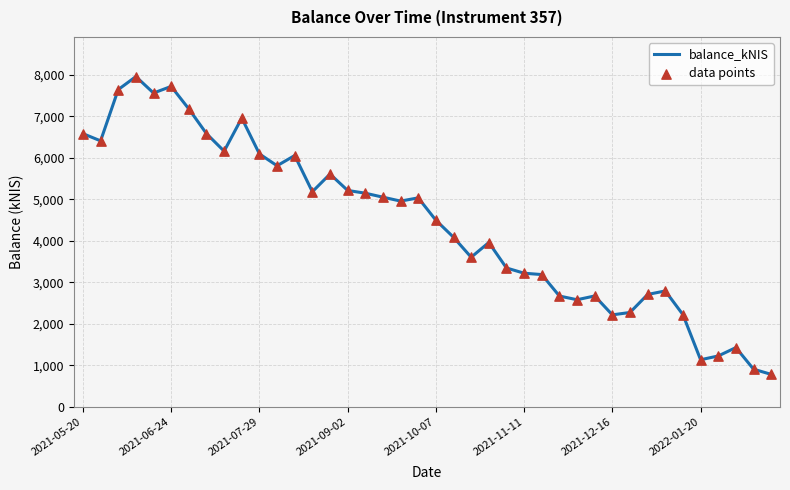

What is the smallest value displayed?

782.3